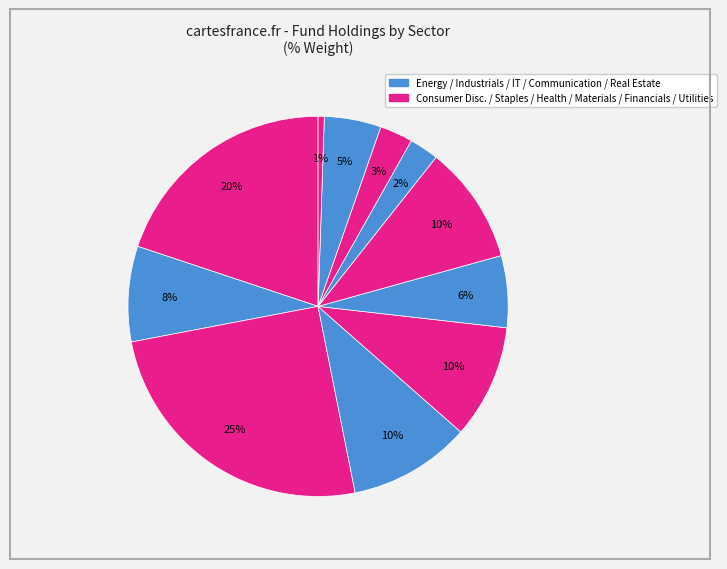

Does any single category account for the majority?

No